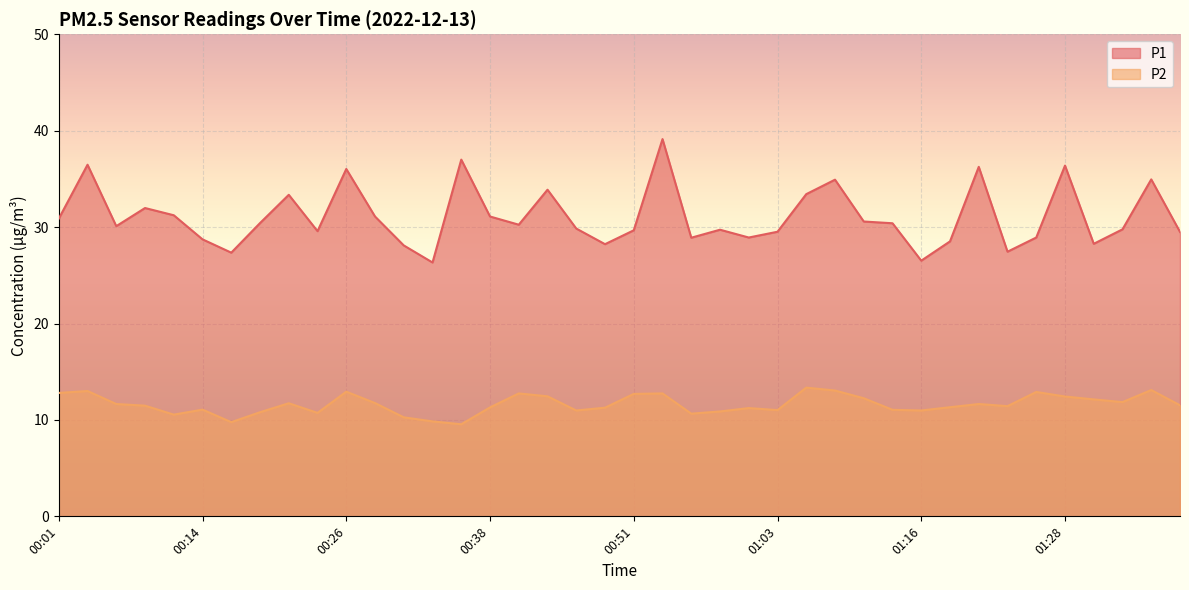

True or false: P2 and P1 cross at least once.

False